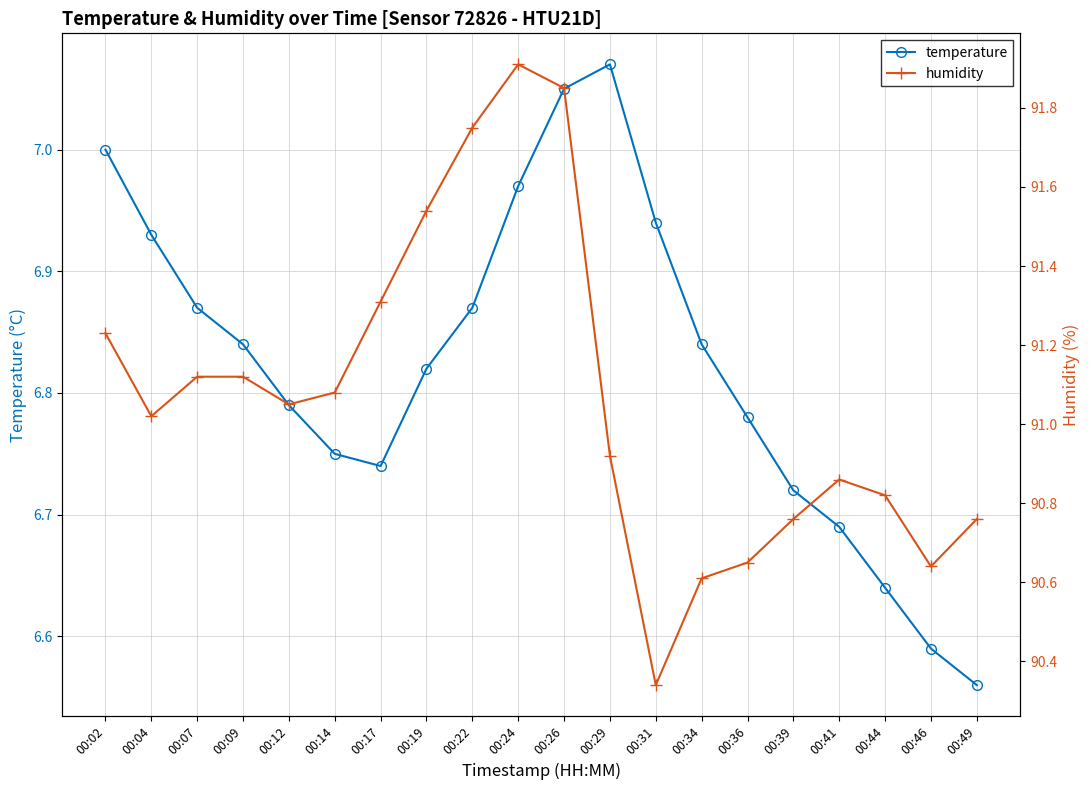

What is the approximate value of humidity at 00:41?

90.9